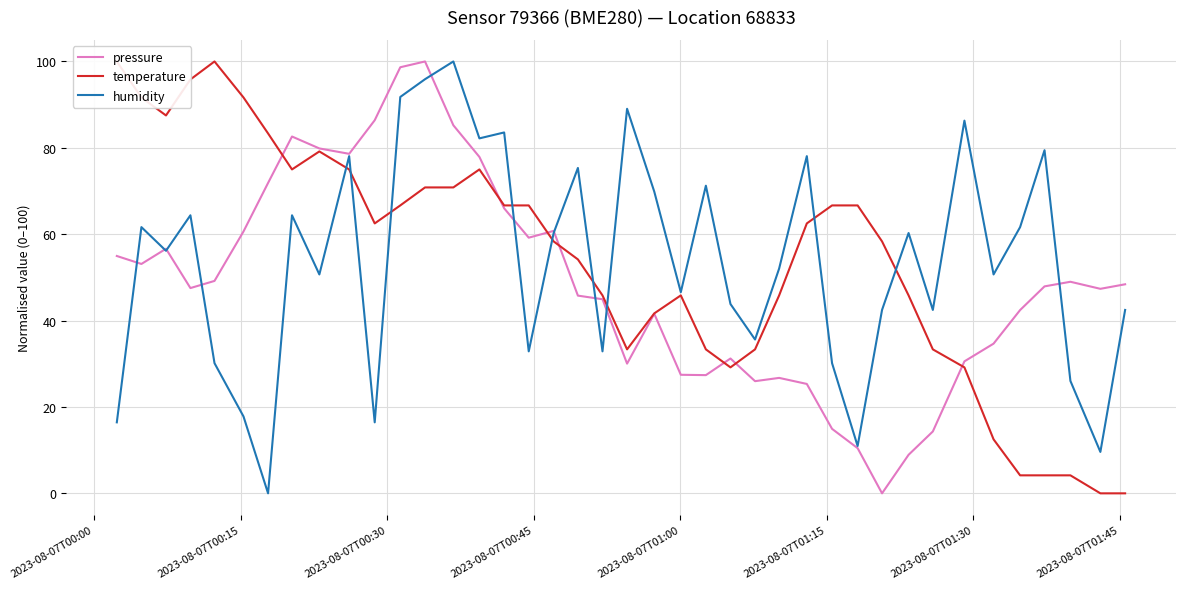

What is the maximum value for pressure?

100.0